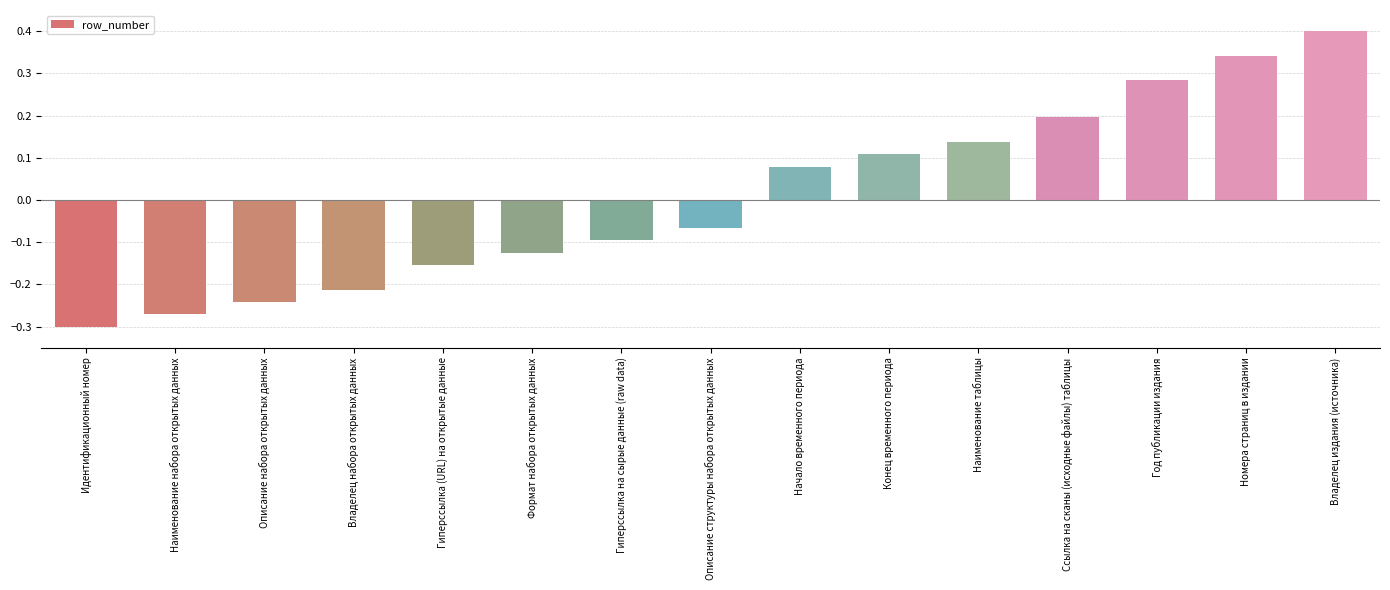

How many values are above zero?

7